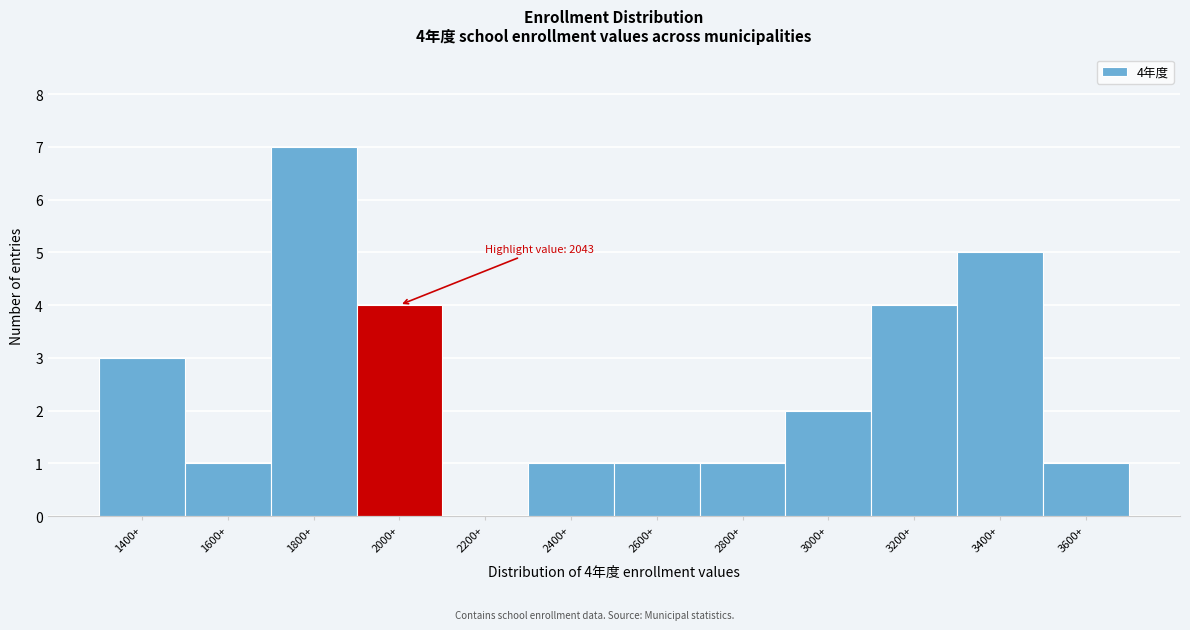

Reading right to left, transcribe all the data shown in this chart.

3600+=1	3400+=5	3200+=4	3000+=2	2800+=1	2600+=1	2400+=1	2200+=0	2000+=4	1800+=7	1600+=1	1400+=3